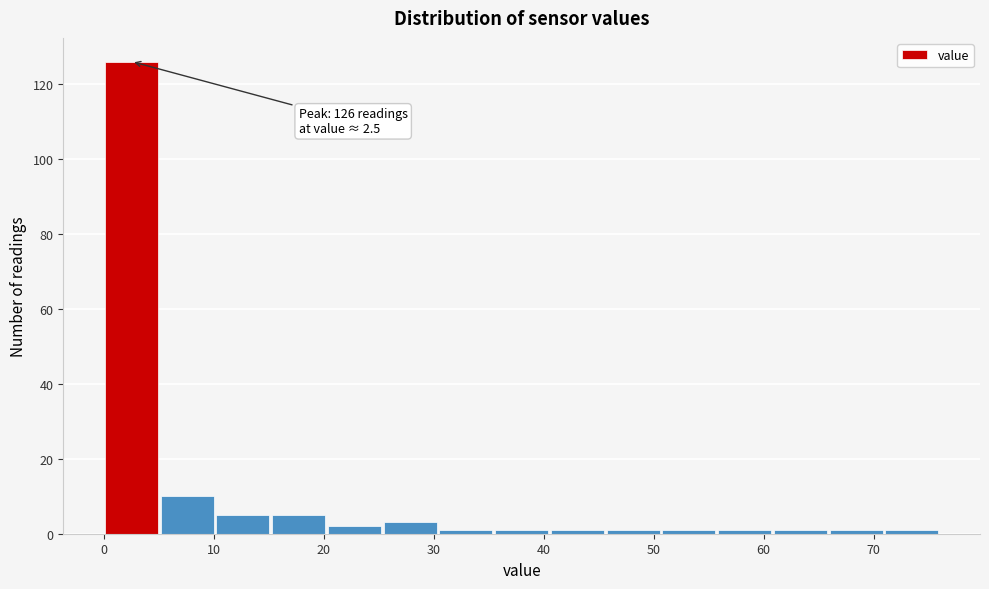

Which range on the x-axis has the tallest bar?

0 to 5